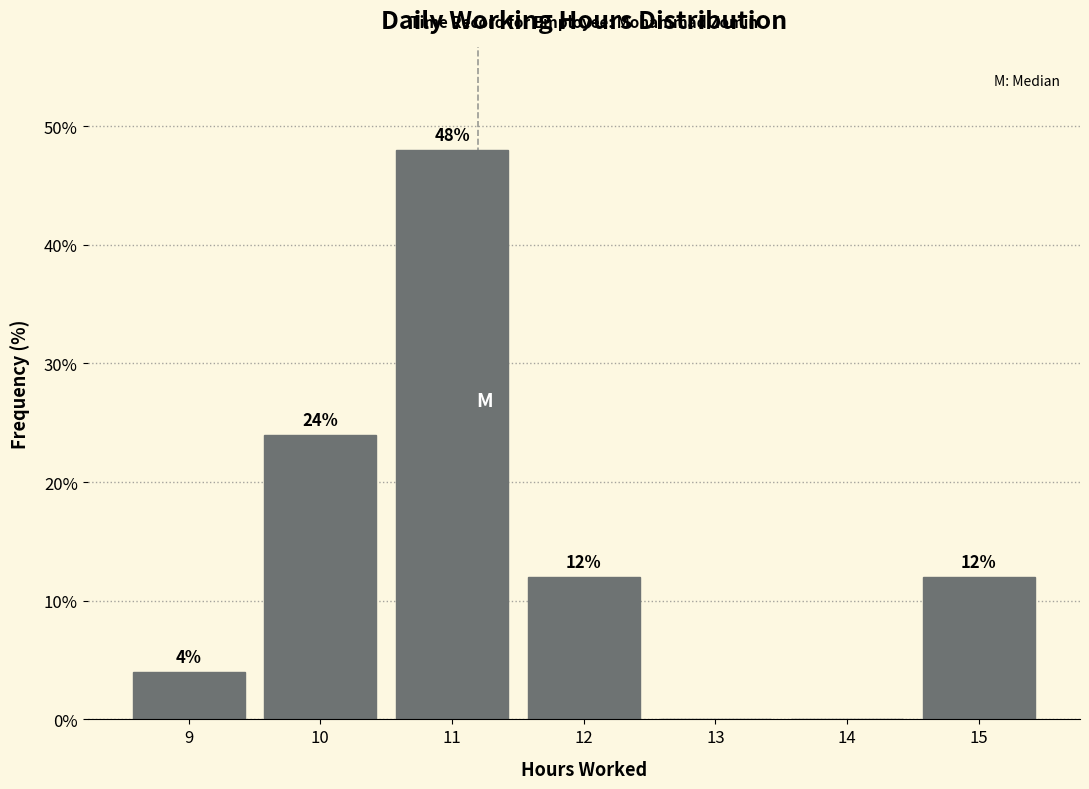

Which range on the x-axis has the tallest bar?

10.5 to 11.5